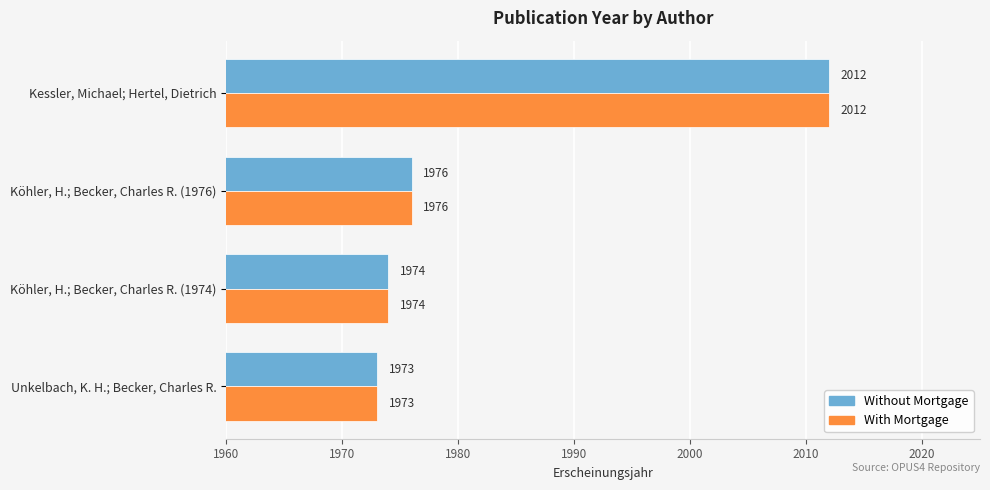

What is the maximum value for With Mortgage?

2012